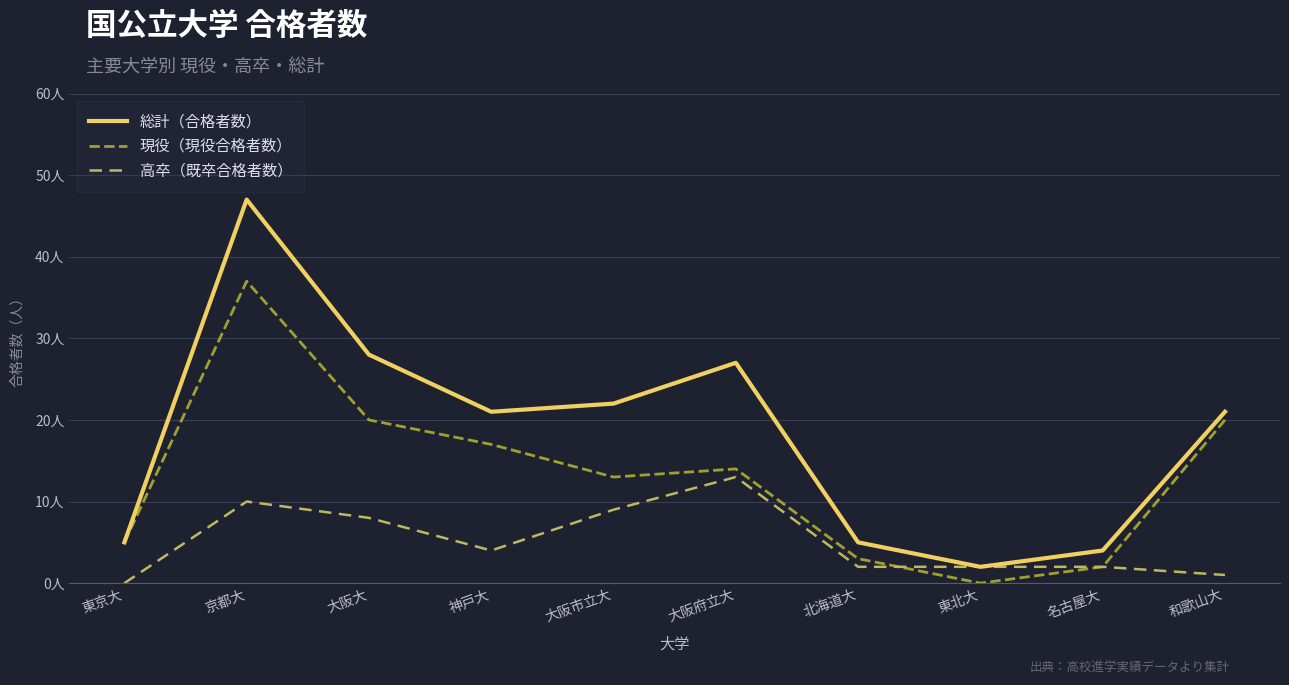

List the labels in order of 総計（合格者数） value, smallest first.

東北大, 名古屋大, 東京大, 北海道大, 神戸大, 和歌山大, 大阪市立大, 大阪府立大, 大阪大, 京都大